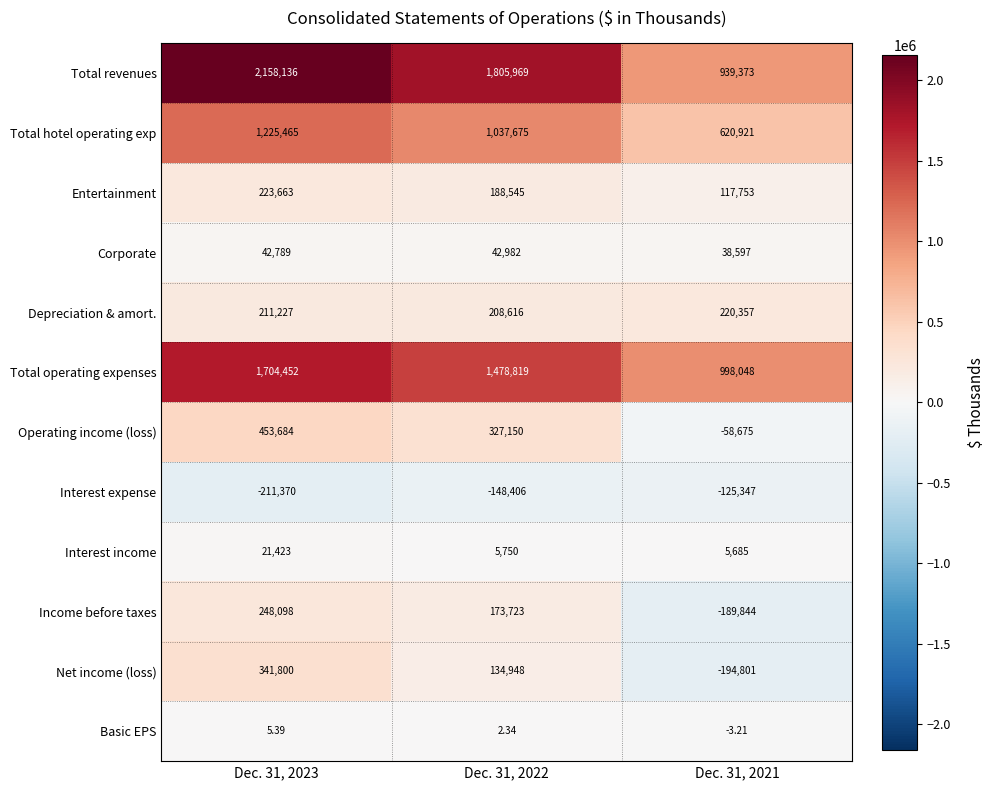

What is the difference between the highest and lowest values at Dec. 31, 2021?

1192849.0